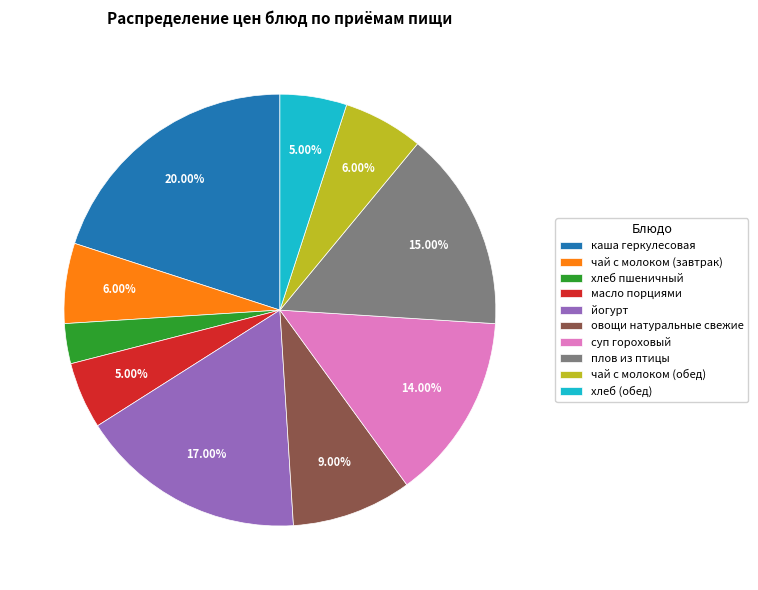

To the nearest percent, what is the combined percentage of чай с молоком (завтрак) and плов из птицы?

21%